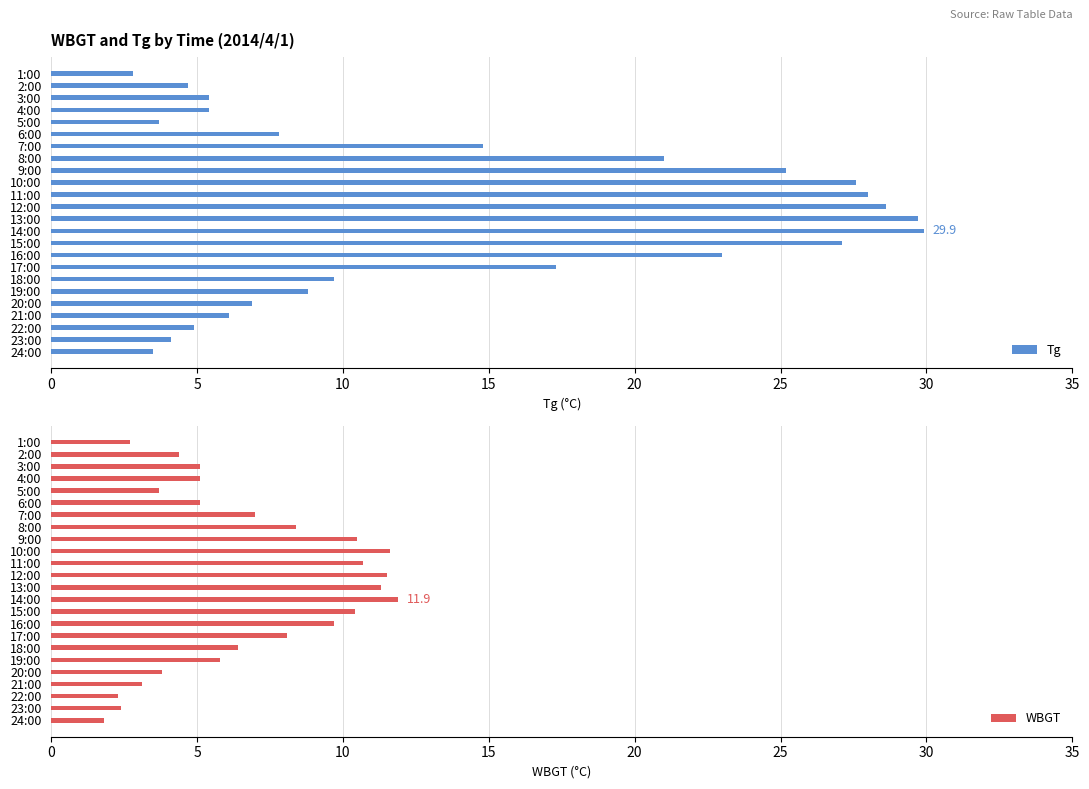

What is the minimum value shown in the chart?

1.8